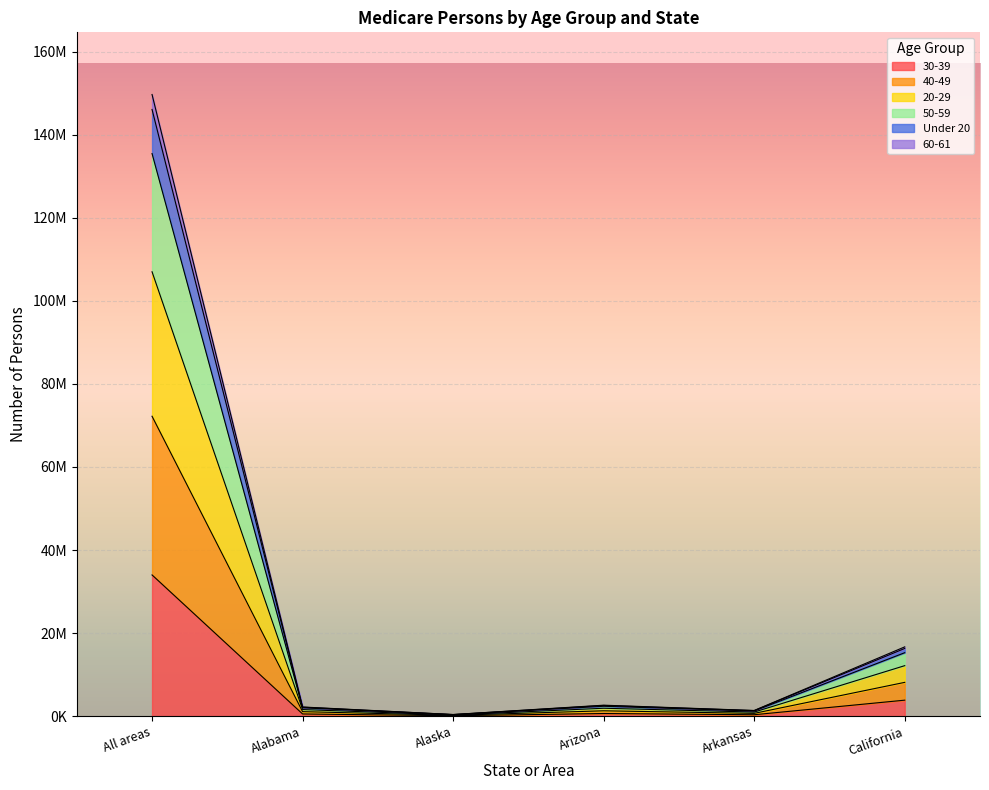

True or false: 60-61 and 20-29 intersect in this chart.

False